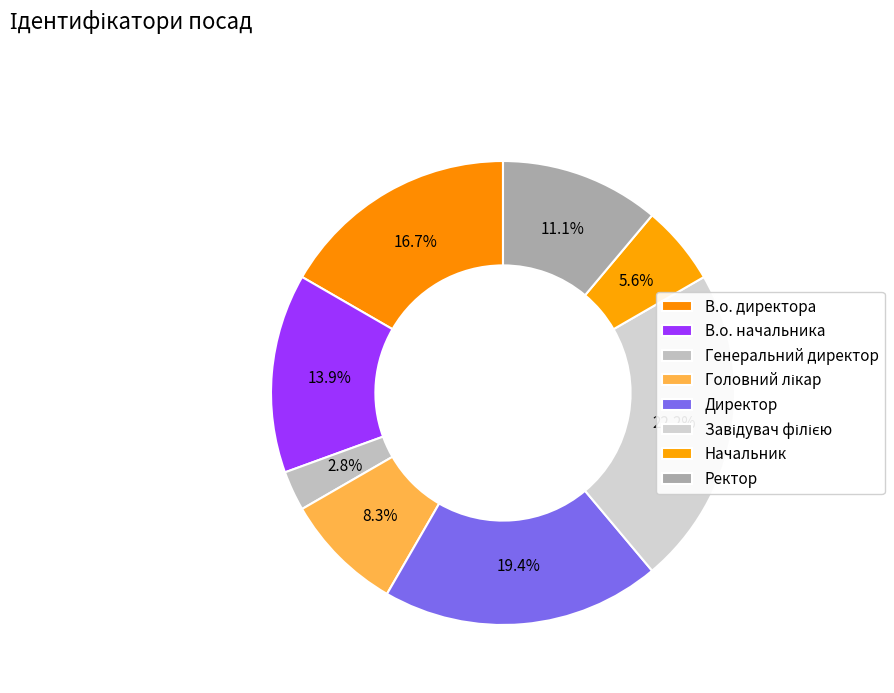

Combined, what portion of the pie is В.о. директора and Головний лікар?

25.0%